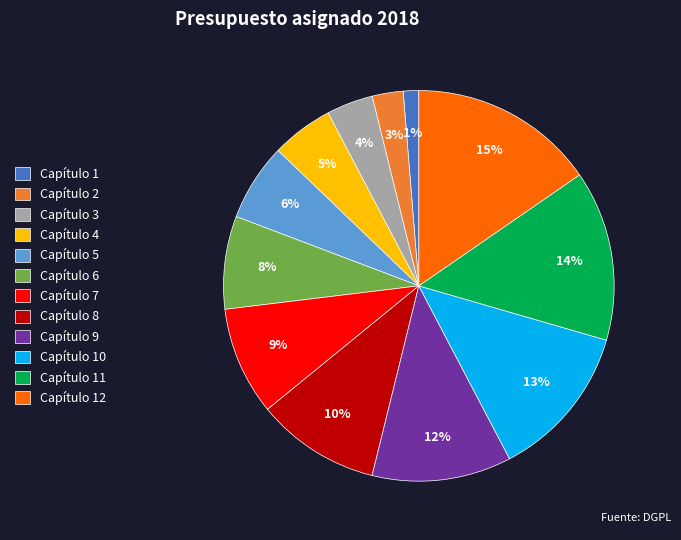

Is it true that Capítulo 5 is 6% of the pie?

True